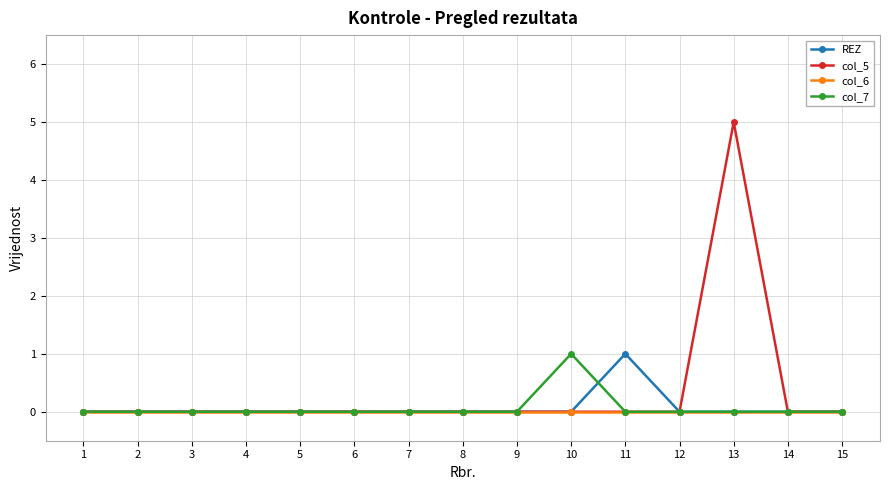

How many data points does each series have?

15